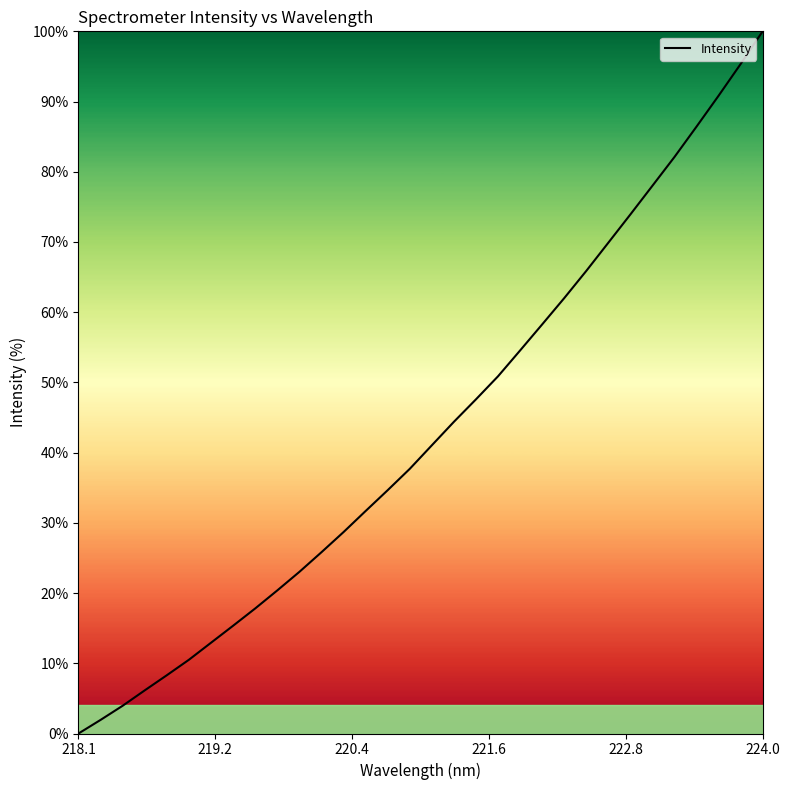

Reading right to left, list all the values displayed in this chart.

100.0	95.3	90.8	86.4	82.1	78.0	73.9	69.9	65.9	62.0	58.3	54.5	50.9	47.6	44.4	41.0	37.7	34.7	31.7	28.7	25.8	23.0	20.4	17.8	15.4	12.9	10.5	8.3	6.1	4.0	1.9	0.0